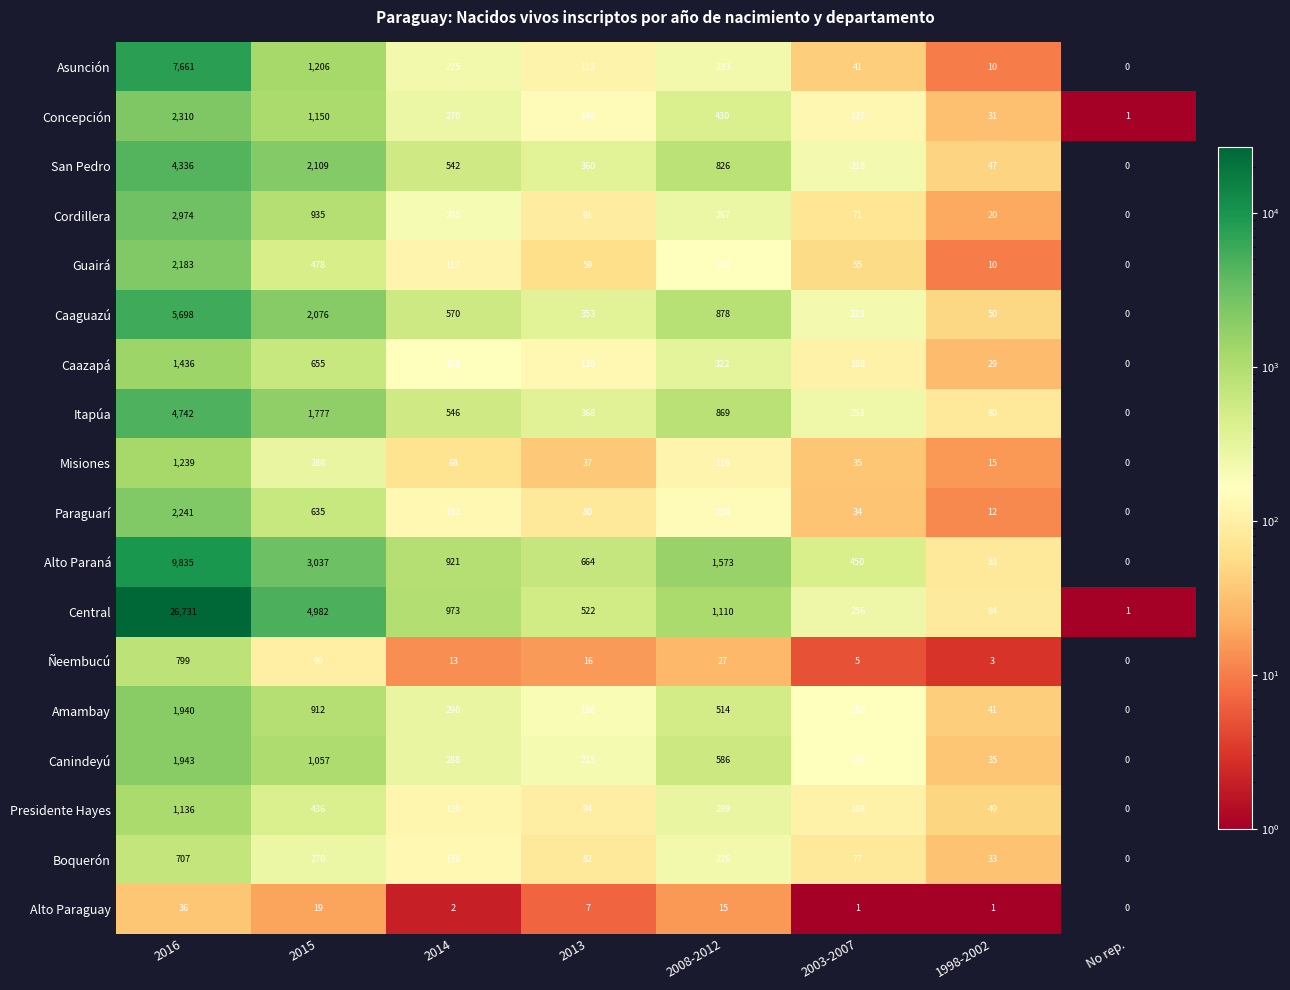

Which label corresponds to the smallest value in the chart?

No rep.